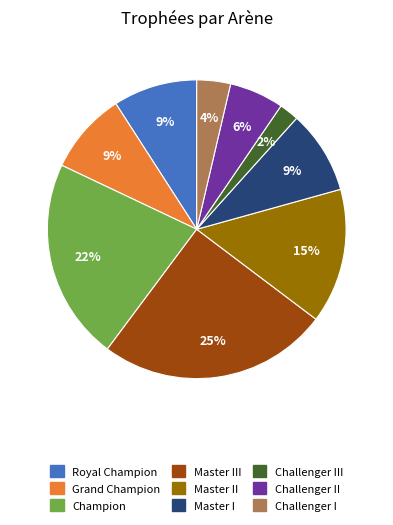

To the nearest percent, what is the average slice percentage?

11%